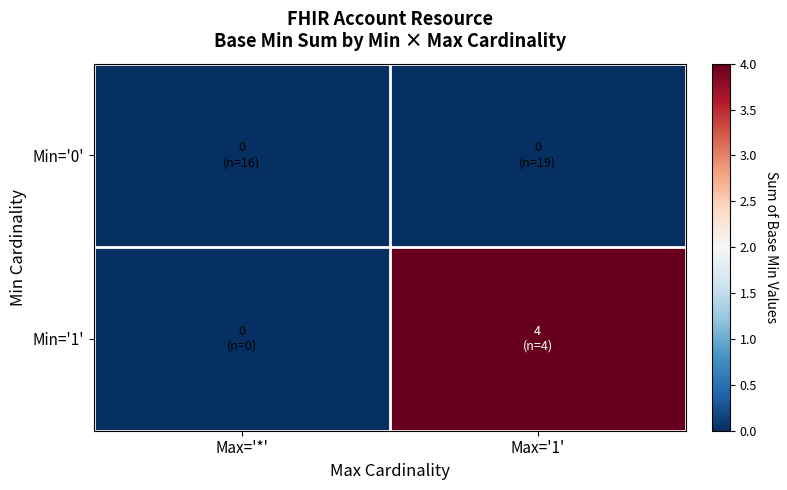

Reading right to left, what are all the values shown in this chart?

Min='0': Max='1'=0	Max='*'=0
Min='1': Max='1'=4	Max='*'=0